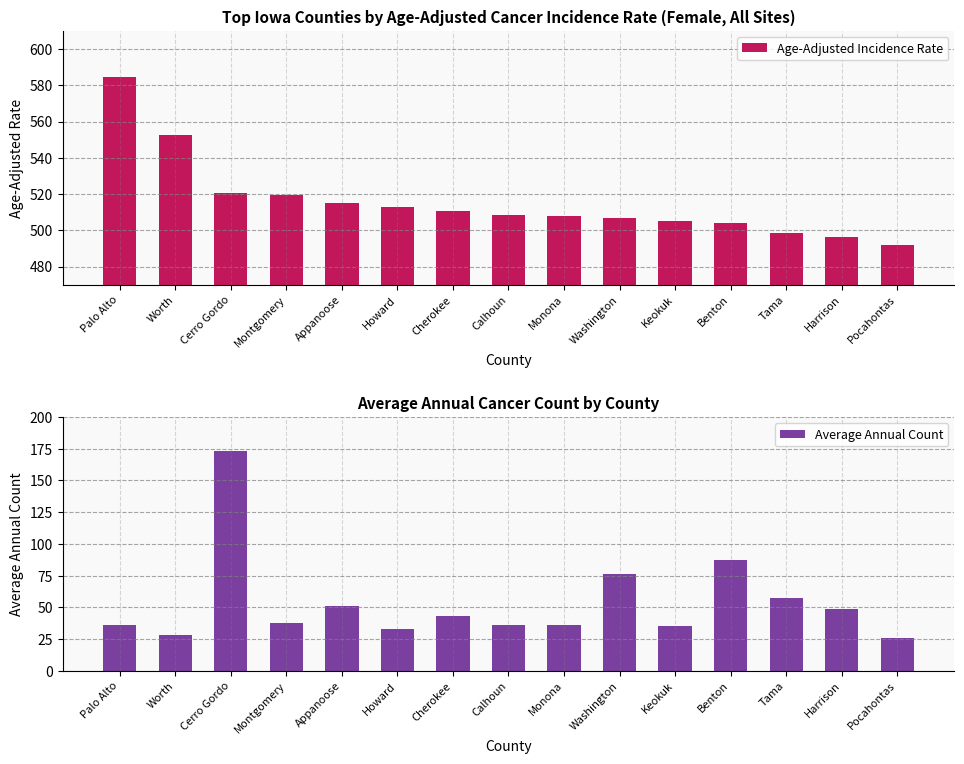

Which series changed the most between Montgomery and Cherokee?

Age-Adjusted Incidence Rate